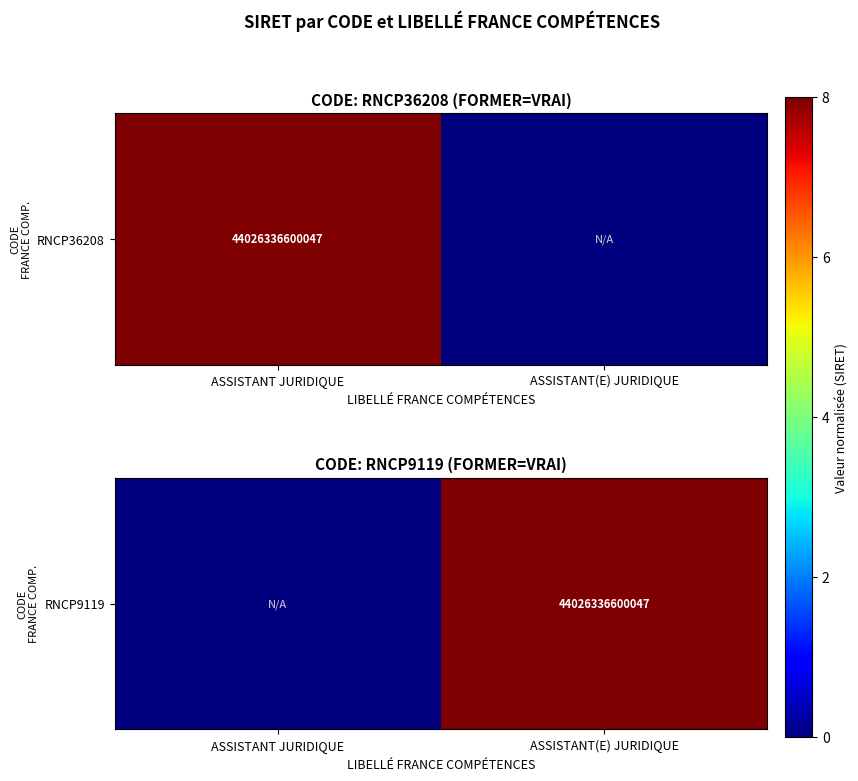

What is the greatest value displayed?

8